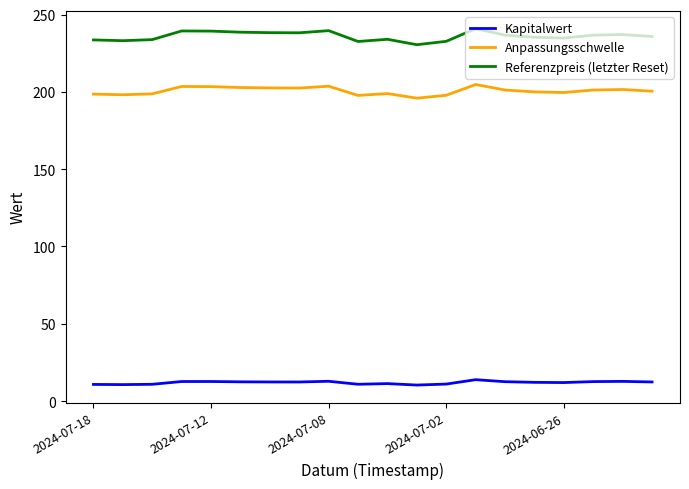

What is the maximum value shown in the chart?

240.9